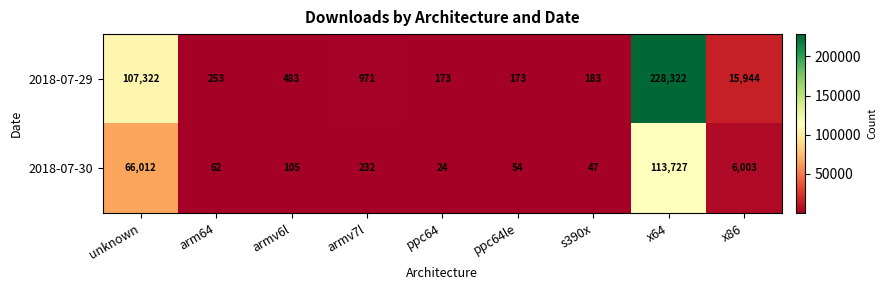

Where does the 2018-07-30 series first go above 105?

unknown